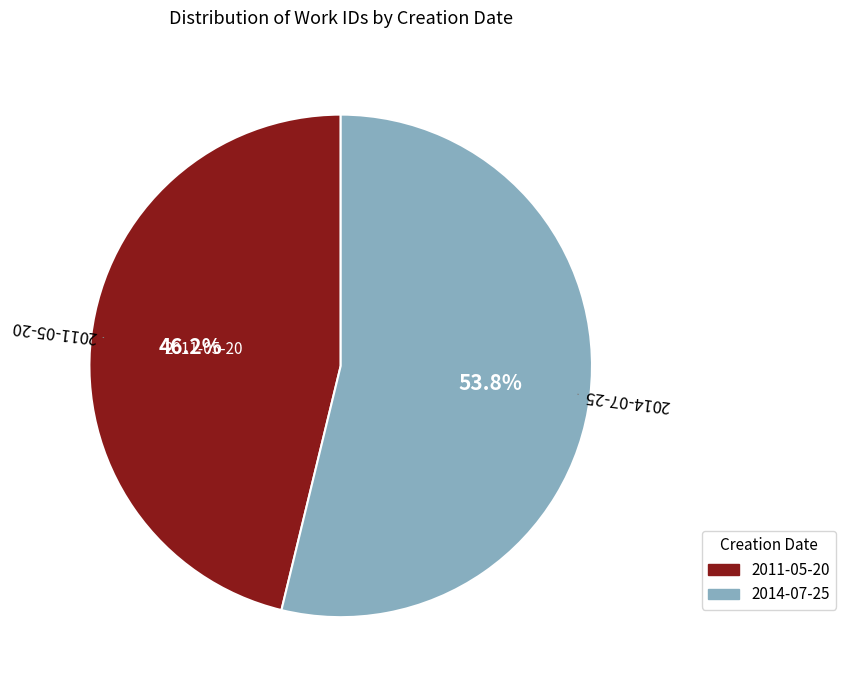

To the nearest percent, what percentage of the pie is 2014-07-25?

54%